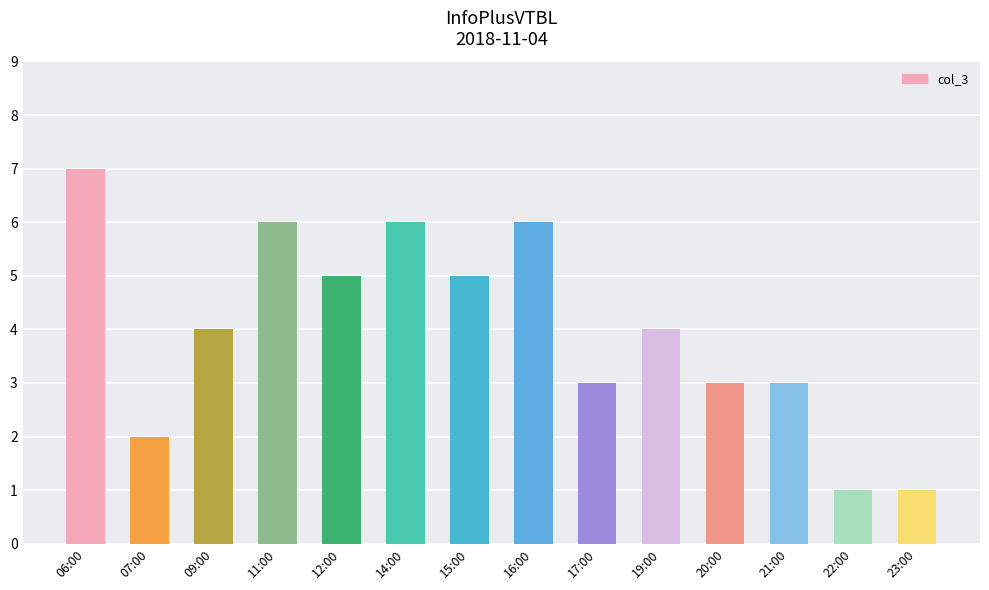

Reading left to right, list all the values displayed in this chart.

06:00=7	07:00=2	09:00=4	11:00=6	12:00=5	14:00=6	15:00=5	16:00=6	17:00=3	19:00=4	20:00=3	21:00=3	22:00=1	23:00=1